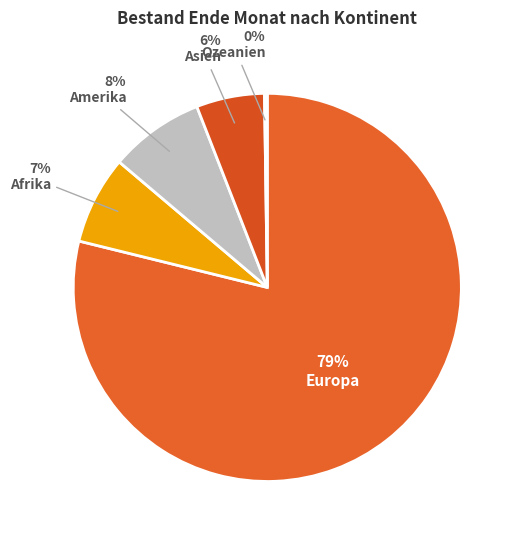

The Afrika slice represents 7% of the pie. True or false?

True